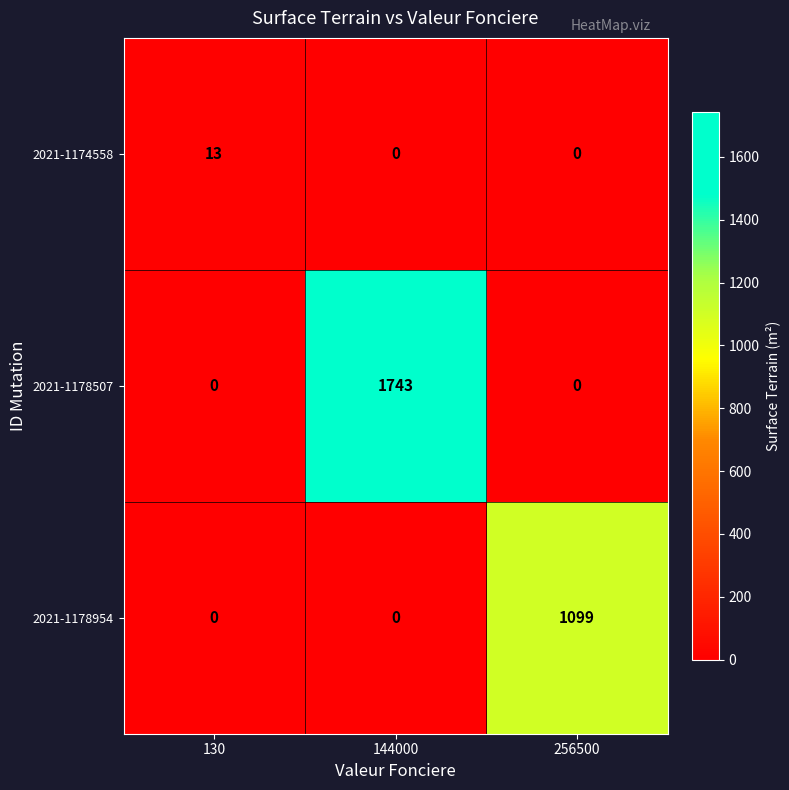

Which label corresponds to the largest value in the chart?

144000